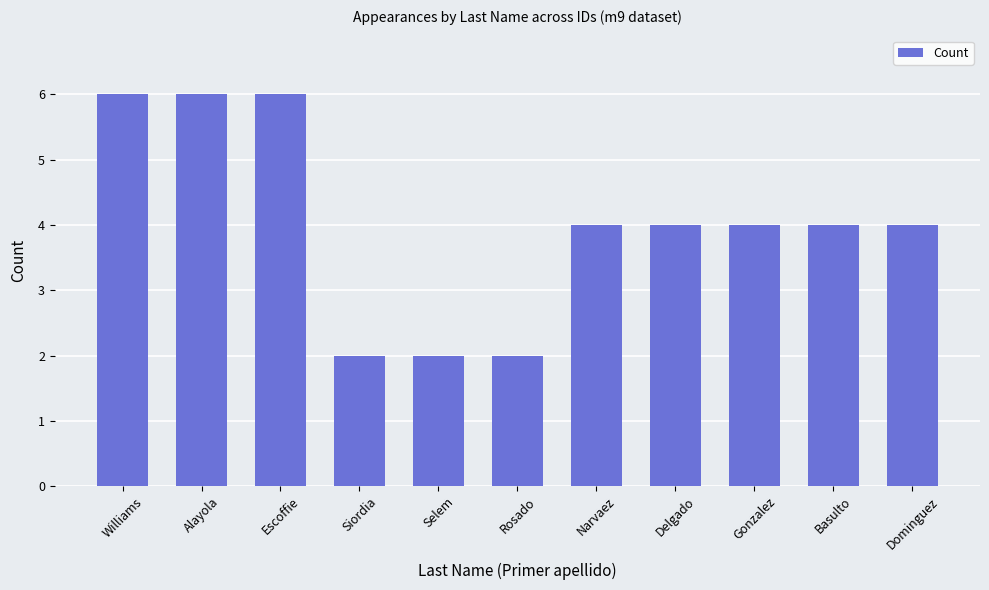

What is the maximum value shown in the chart?

6